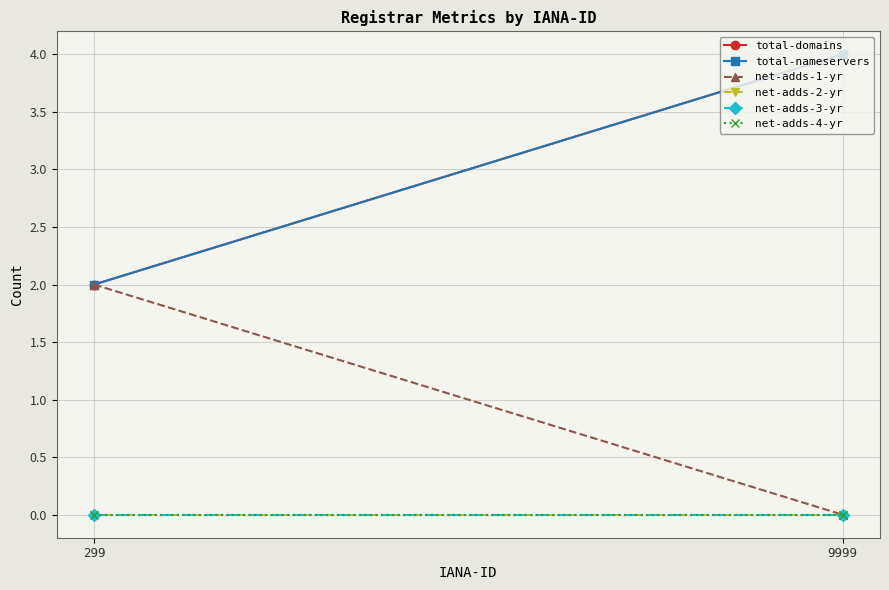

Which category has the lowest value across all series?

9999